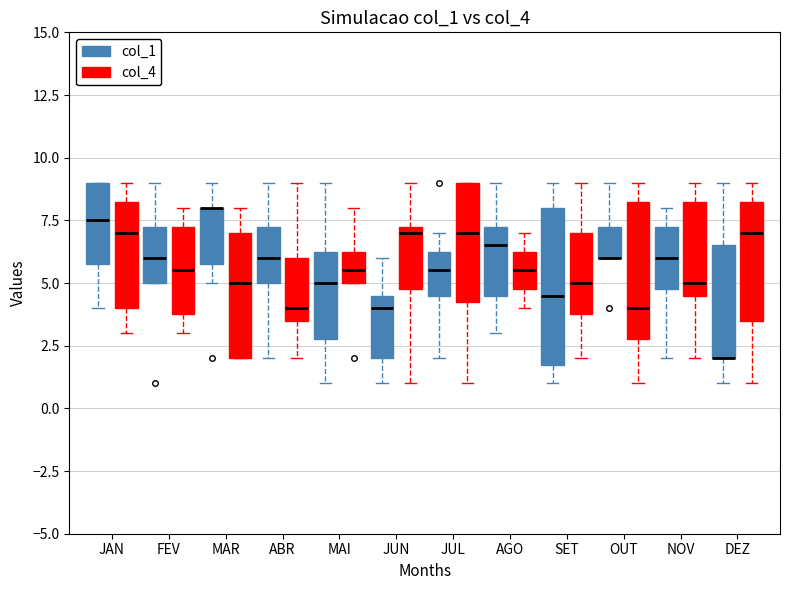

Reading left to right, transcribe this box plot: for each box, give where its median line is, the range the box spans, and where its two whiskers end, as read against the y-axis. The values are not printed on the chart, so give them approximately, as read against the axis.

JAN (col_1): median 7.5, box 6.0 to 9.0, whiskers 4.0 to 9.0
JAN (col_4): median 7.0, box 4.0 to 8.5, whiskers 3.0 to 9.0
FEV (col_1): median 6.0, box 5.0 to 7.5, whiskers 5.0 to 9.0
FEV (col_4): median 5.5, box 4.0 to 7.5, whiskers 3.0 to 8.0
MAR (col_1): median 8.0 (drawn on the box's upper edge), box 6.0 to 8.0, whiskers 5.0 to 9.0
MAR (col_4): median 5.0, box 2.0 to 7.0, whiskers 2.0 to 8.0
ABR (col_1): median 6.0, box 5.0 to 7.5, whiskers 2.0 to 9.0
ABR (col_4): median 4.0, box 3.5 to 6.0, whiskers 2.0 to 9.0
MAI (col_1): median 5.0, box 3.0 to 6.5, whiskers 1.0 to 9.0
MAI (col_4): median 5.5, box 5.0 to 6.5, whiskers 5.0 to 8.0
JUN (col_1): median 4.0, box 2.0 to 4.5, whiskers 1.0 to 6.0
JUN (col_4): median 7.0, box 5.0 to 7.5, whiskers 1.0 to 9.0
JUL (col_1): median 5.5, box 4.5 to 6.5, whiskers 2.0 to 7.0
JUL (col_4): median 7.0, box 4.5 to 9.0, whiskers 1.0 to 9.0
AGO (col_1): median 6.5, box 4.5 to 7.5, whiskers 3.0 to 9.0
AGO (col_4): median 5.5, box 5.0 to 6.5, whiskers 4.0 to 7.0
SET (col_1): median 4.5, box 2.0 to 8.0, whiskers 1.0 to 9.0
SET (col_4): median 5.0, box 4.0 to 7.0, whiskers 2.0 to 9.0
OUT (col_1): median 6.0 (drawn on the box's lower edge), box 6.0 to 7.5, whiskers 6.0 to 9.0
OUT (col_4): median 4.0, box 3.0 to 8.5, whiskers 1.0 to 9.0
NOV (col_1): median 6.0, box 5.0 to 7.5, whiskers 2.0 to 8.0
NOV (col_4): median 5.0, box 4.5 to 8.5, whiskers 2.0 to 9.0
DEZ (col_1): median 2.0 (drawn on the box's lower edge), box 2.0 to 6.5, whiskers 1.0 to 9.0
DEZ (col_4): median 7.0, box 3.5 to 8.5, whiskers 1.0 to 9.0